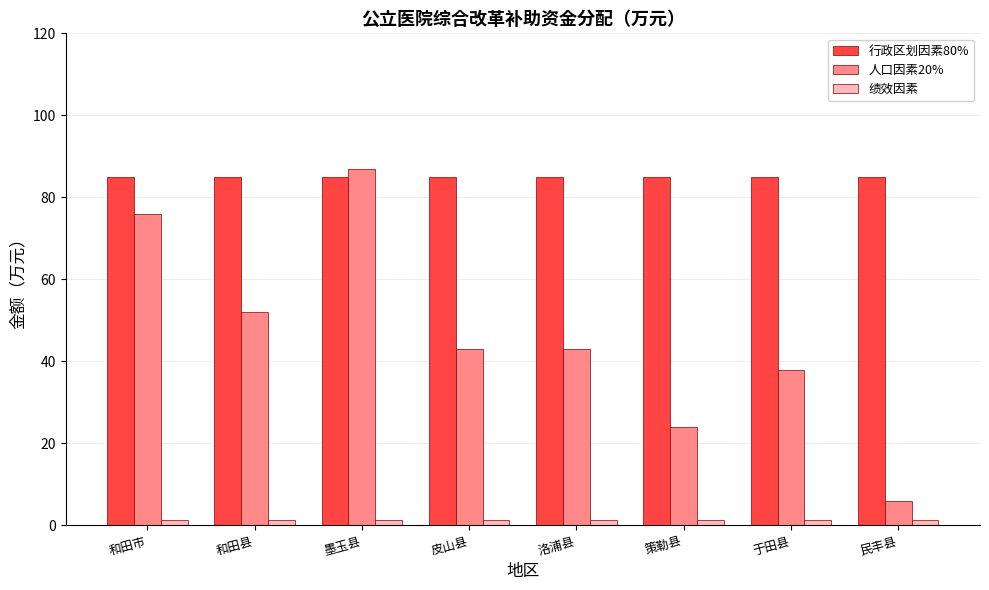

The value of 行政区划因素80% at 皮山县 is 85.0. True or false?

True